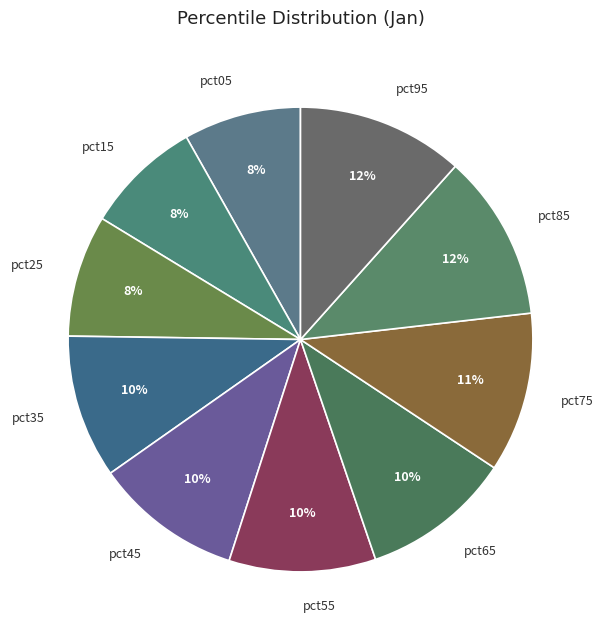

Which has a higher value, pct15 or pct95?

pct95